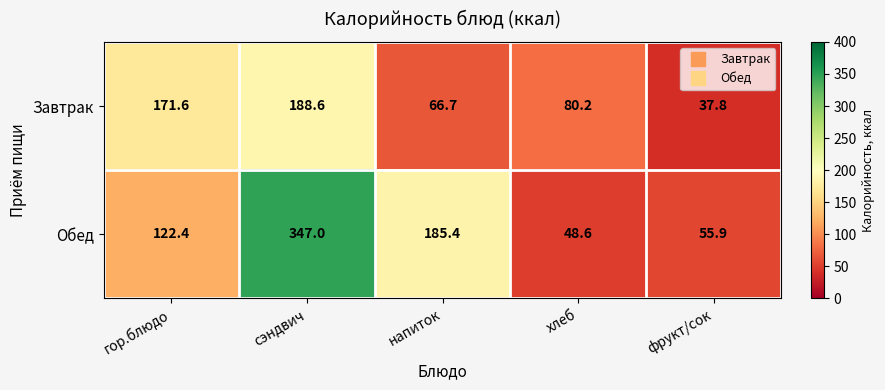

What is the difference between the Обед values at гор.блюдо and хлеб?

73.8